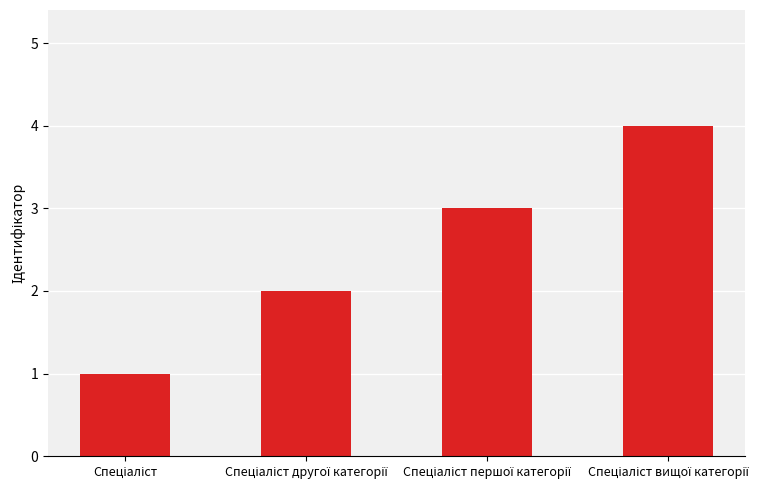

What is the maximum value shown in the chart?

4